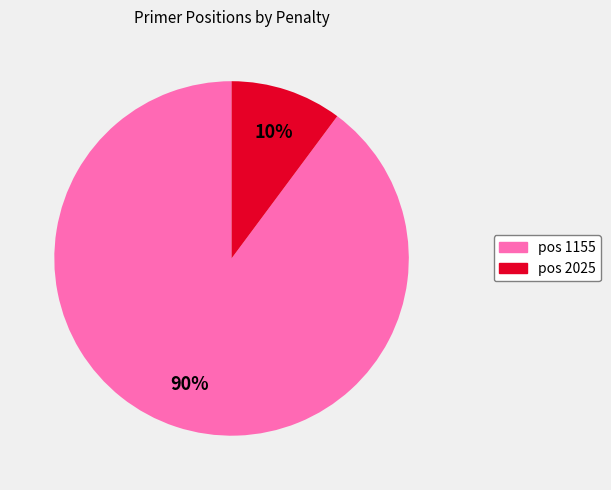

Does any single category account for the majority?

Yes